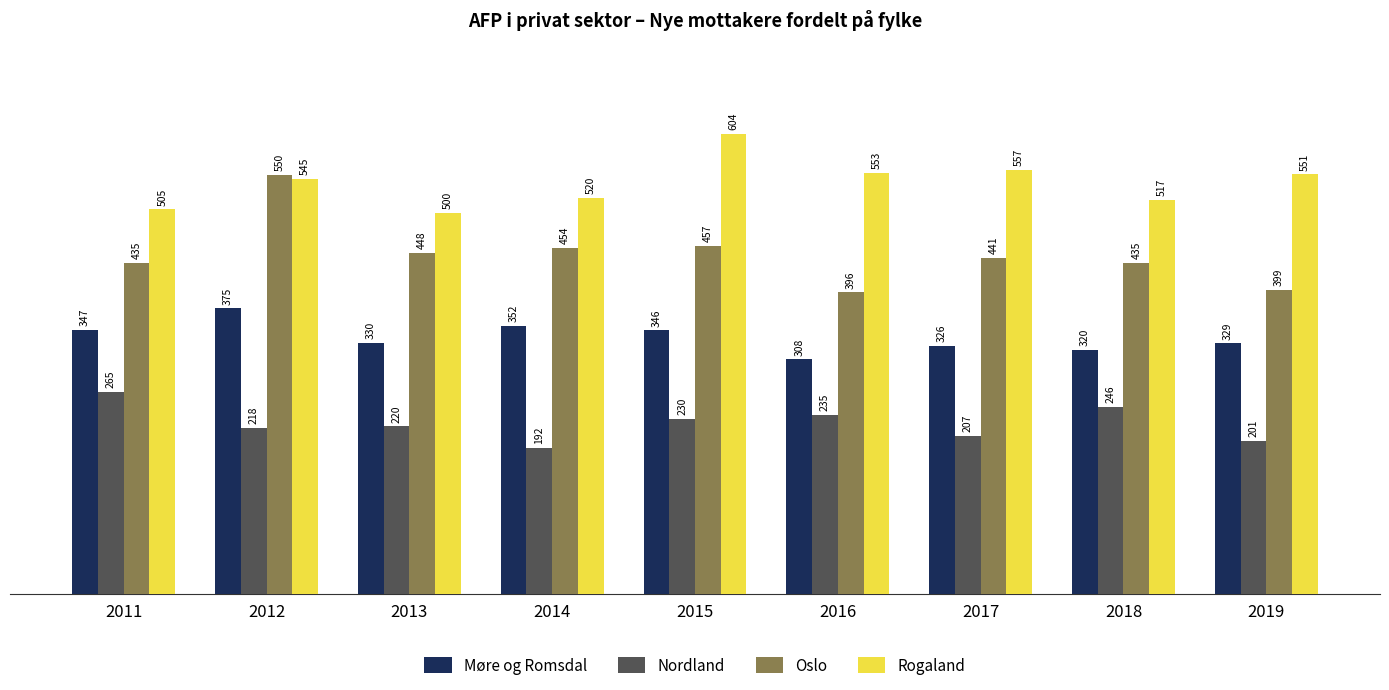

What is the value of the Nordland bar at the 6th from the left?

235